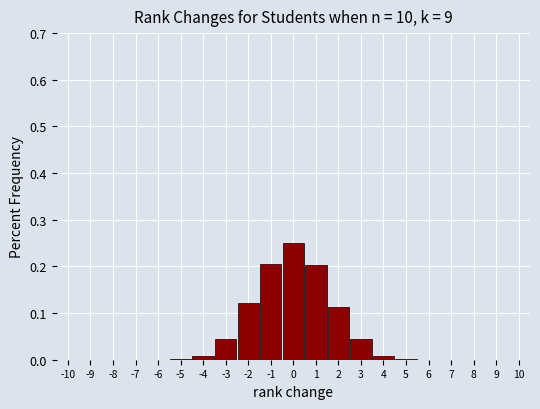

What is the height of the bar covering -0.5 to 0.5 on the x-axis? The values are not printed on the chart, so give them approximately, as read against the axis.

0.25